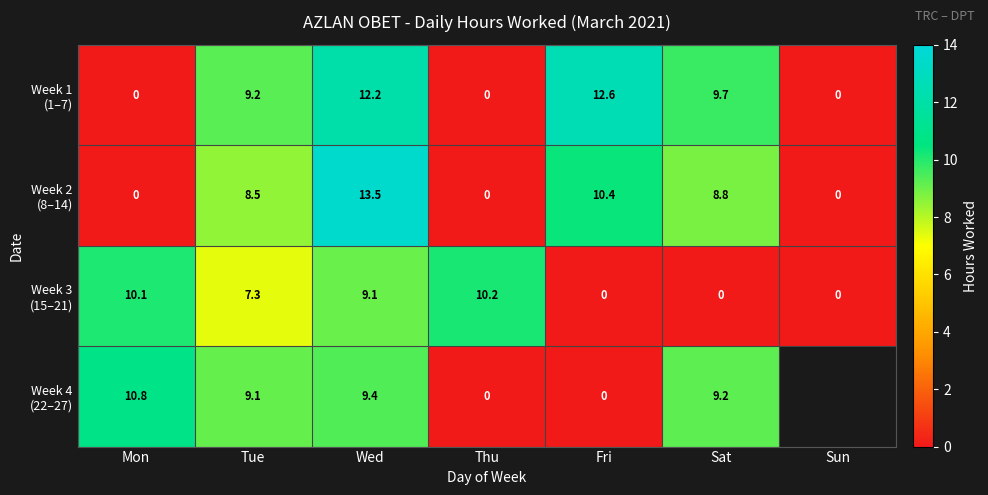

What is the total value across all series at Mon?

20.9